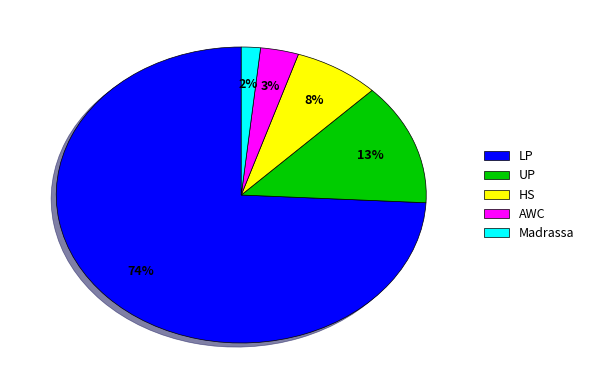

Is the sum of UP and LP greater than half?

Yes